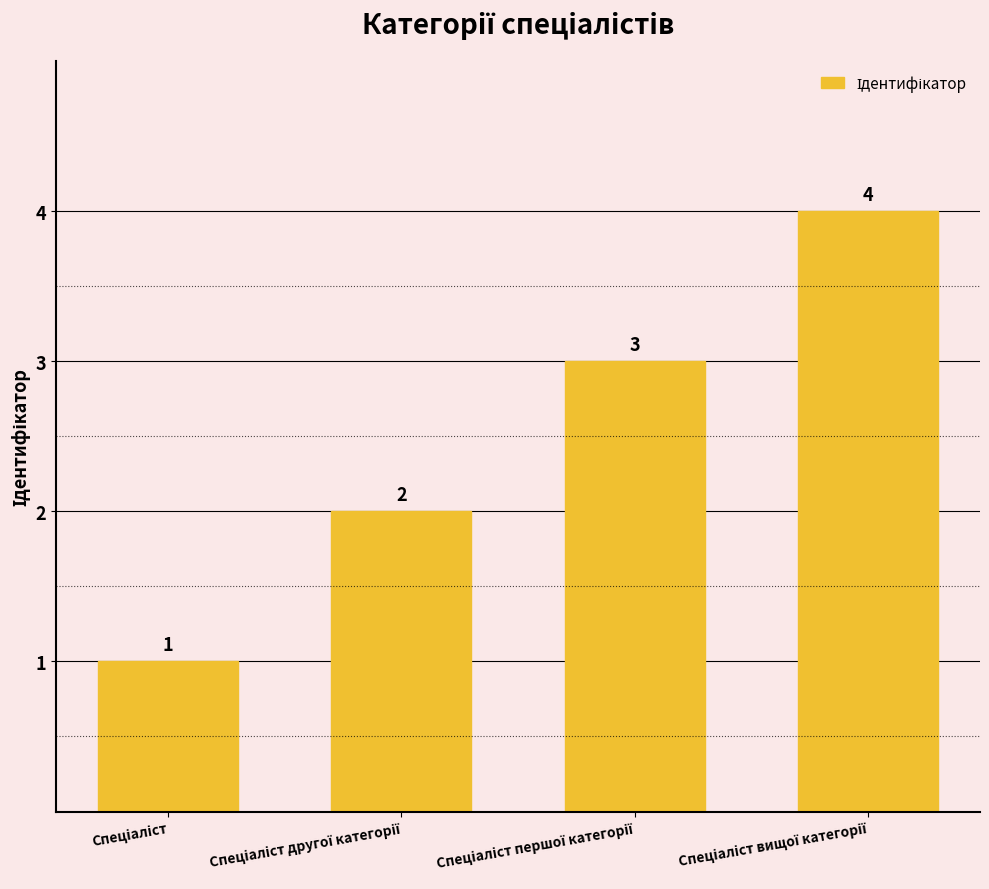

Count the number of categories in the chart.

4